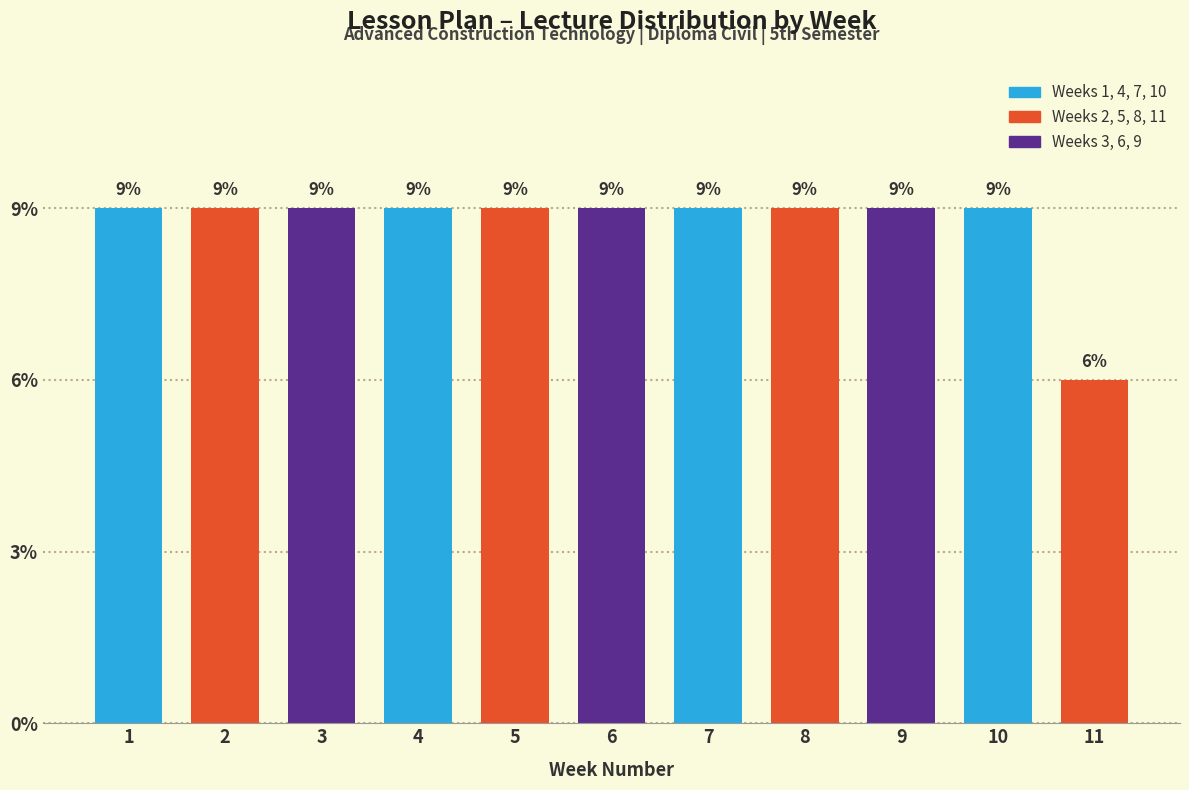

Does the chart contain any negative values?

No